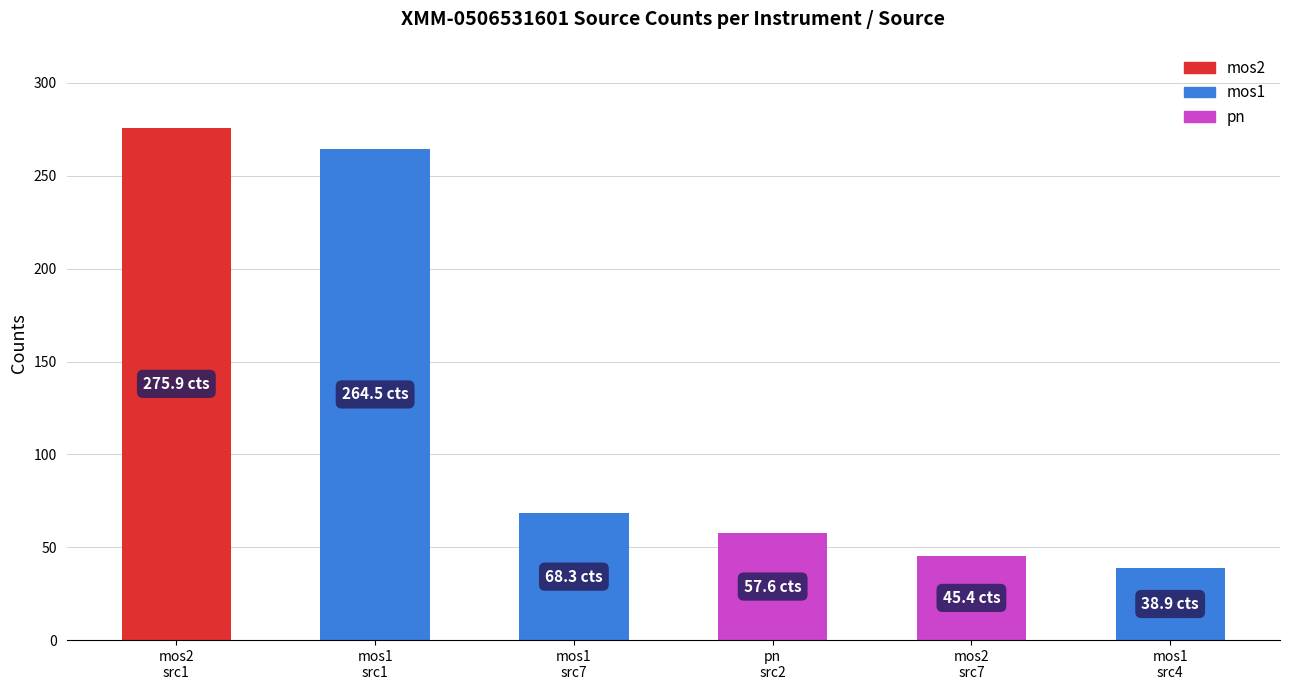

At which label does the data first exceed 68?

mos2
src1